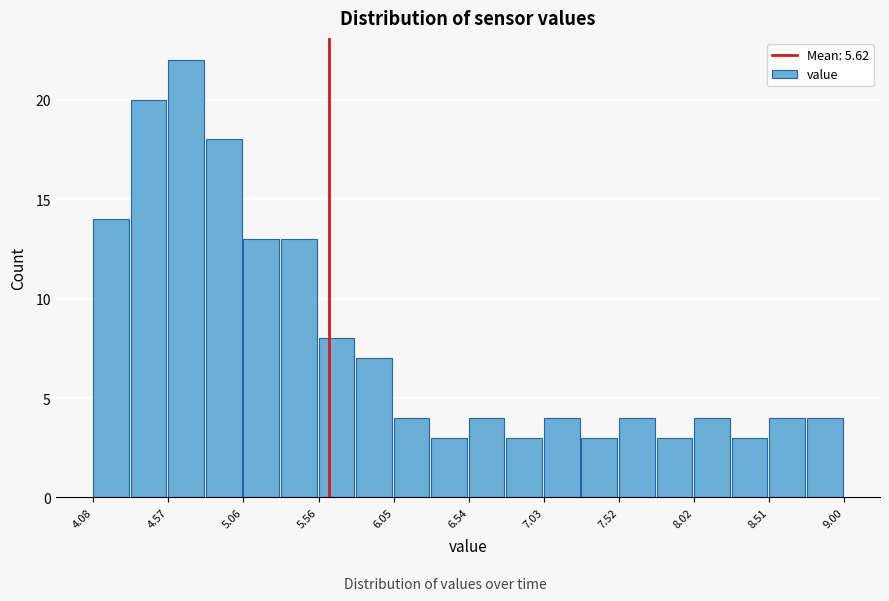

How tall is the bar that spans 6.80 to 7.05 on the x-axis? Neither the bar edges nor the heights are printed on the chart, so give them approximately, as read against the axes.

3